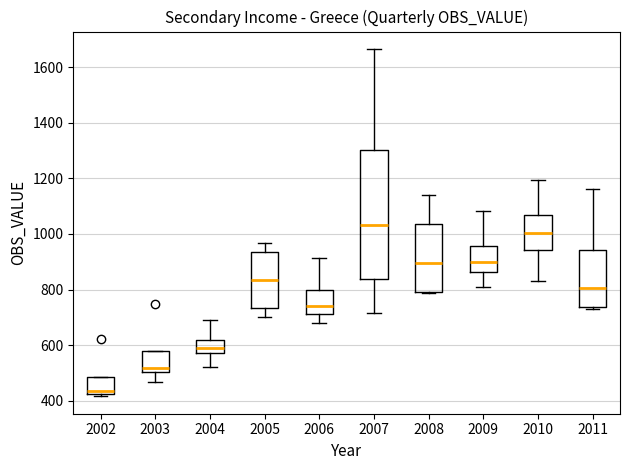

Reading left to right, read every box against the y-axis: the position of its median line, the range the box covers, and the ends of its whiskers. The values are not printed on the chart, so give them approximately, as read against the axis.

2002: median 440, box 420 to 480, whiskers 420 (just below the box's lower edge) to 480
2003: median 520, box 500 to 580, whiskers 460 to 580
2004: median 600, box 580 to 620, whiskers 520 to 700
2005: median 840, box 740 to 940, whiskers 700 to 960
2006: median 740, box 720 to 800, whiskers 680 to 920
2007: median 1040, box 840 to 1300, whiskers 720 to 1660
2008: median 900, box 800 to 1040, whiskers 780 to 1140
2009: median 900, box 860 to 960, whiskers 800 to 1080
2010: median 1000, box 940 to 1060, whiskers 840 to 1200
2011: median 800, box 740 to 940, whiskers 740 to 1160